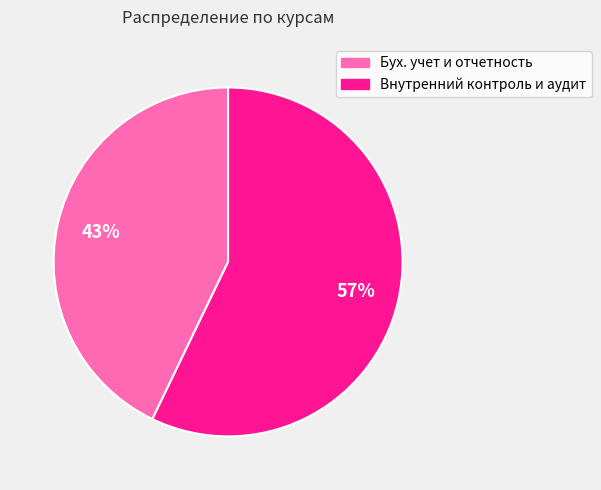

To the nearest percent, what is the combined percentage of Бух. учет и отчетность and Внутренний контроль и аудит?

100%